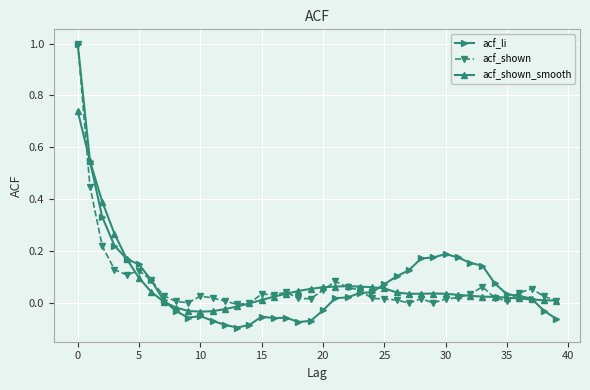

Does the chart have visible grid lines?

Yes